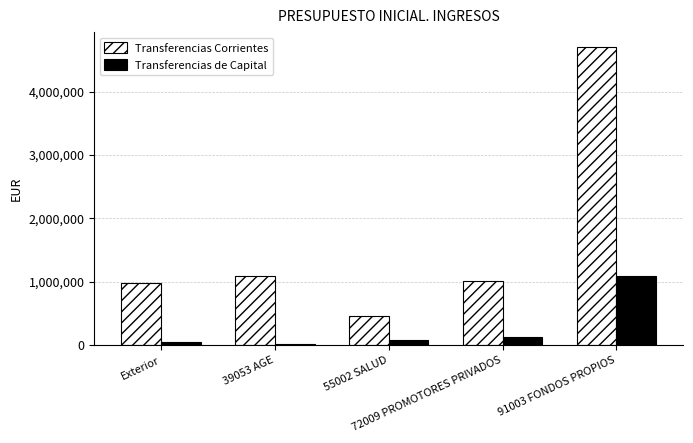

What position from the right is 39053 AGE?

4